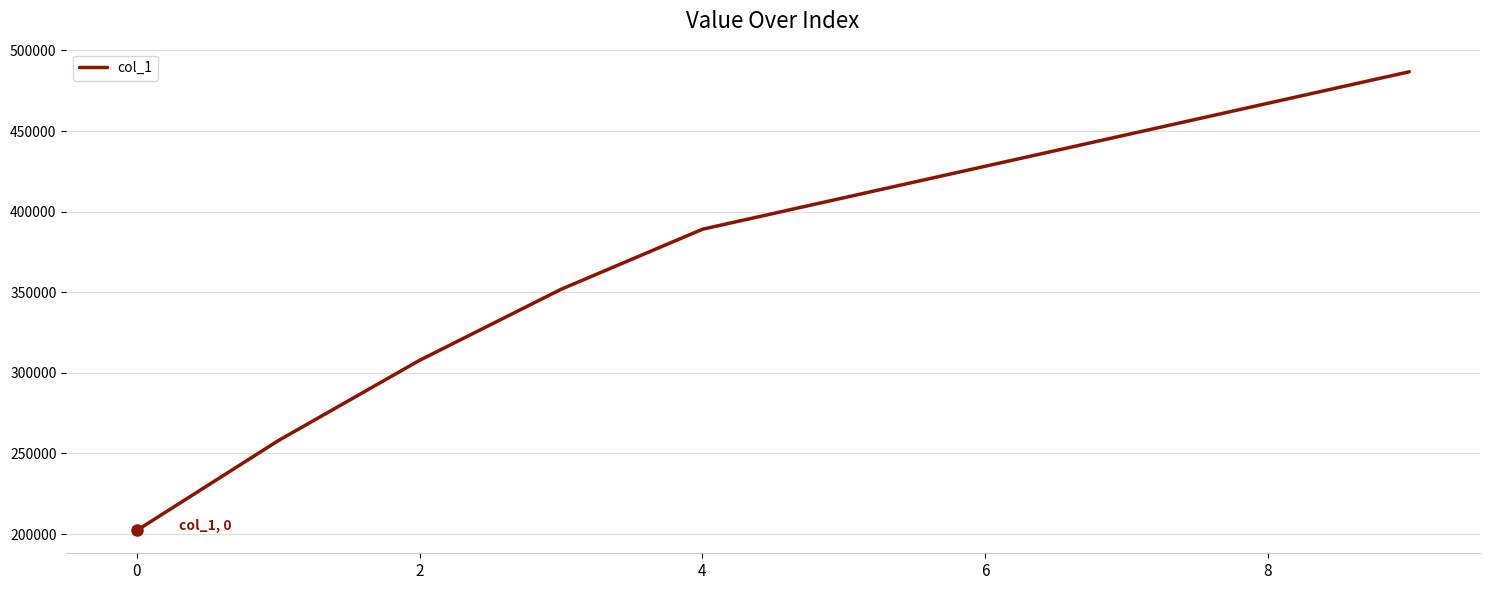

What is the difference between the second highest and second lowest values?

209300